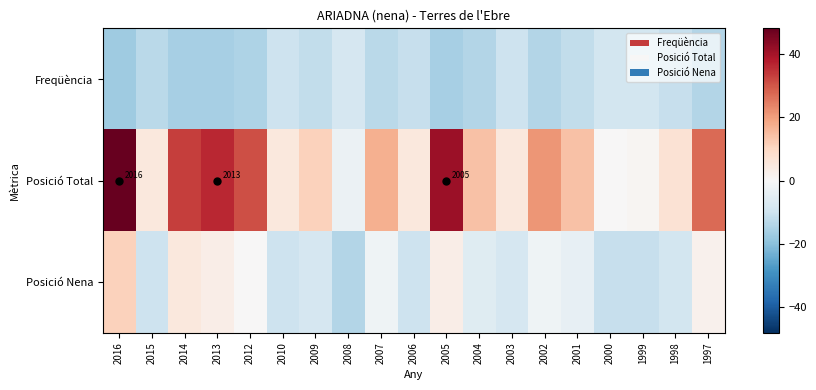

Which series has the widest spread of values?

Posició Total